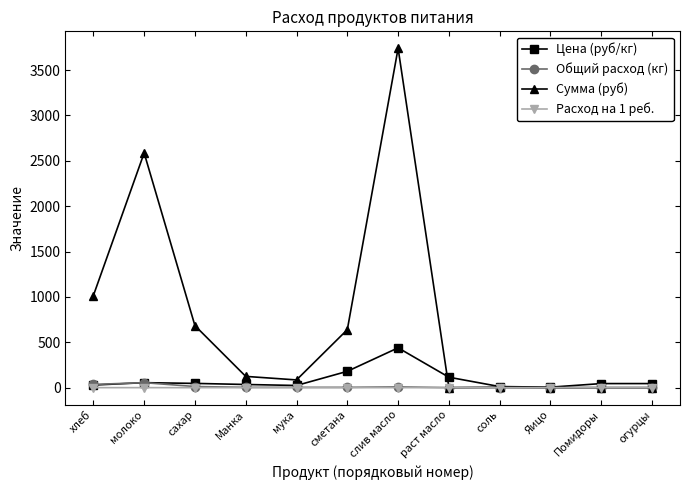

Count the number of data series in this chart.

4